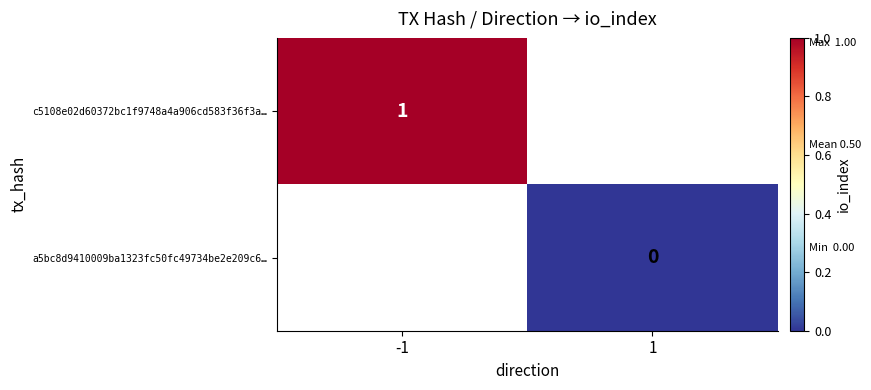

Is the value of c5108e02d60372bc1f9748a4a906cd583f36f3a… at -1 greater than the value of a5bc8d9410009ba1323fc50fc49734be2e209c6… at 1?

Yes